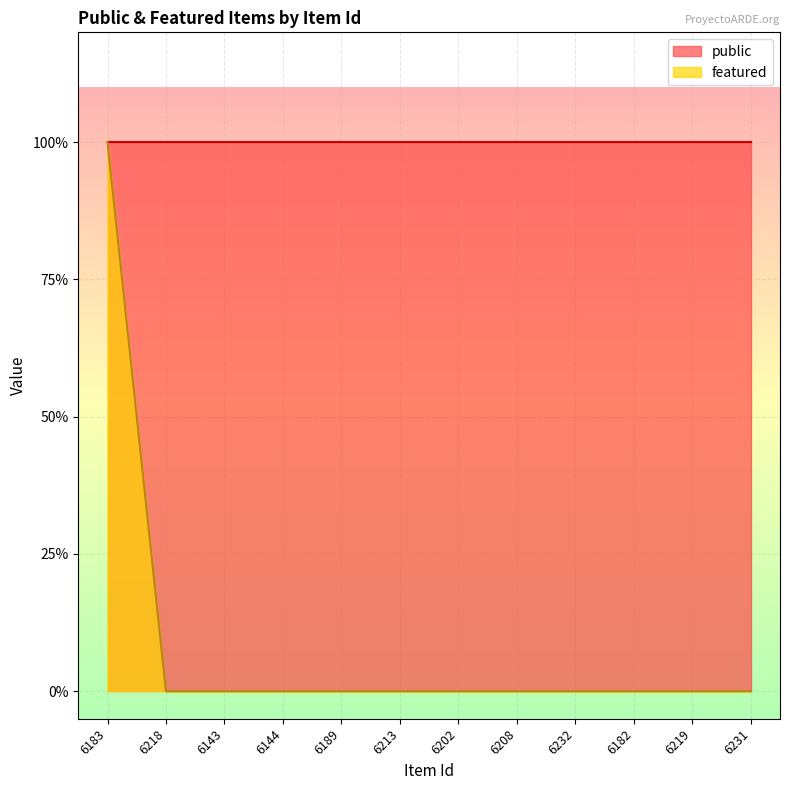

Which label corresponds to the smallest value in the chart?

6218